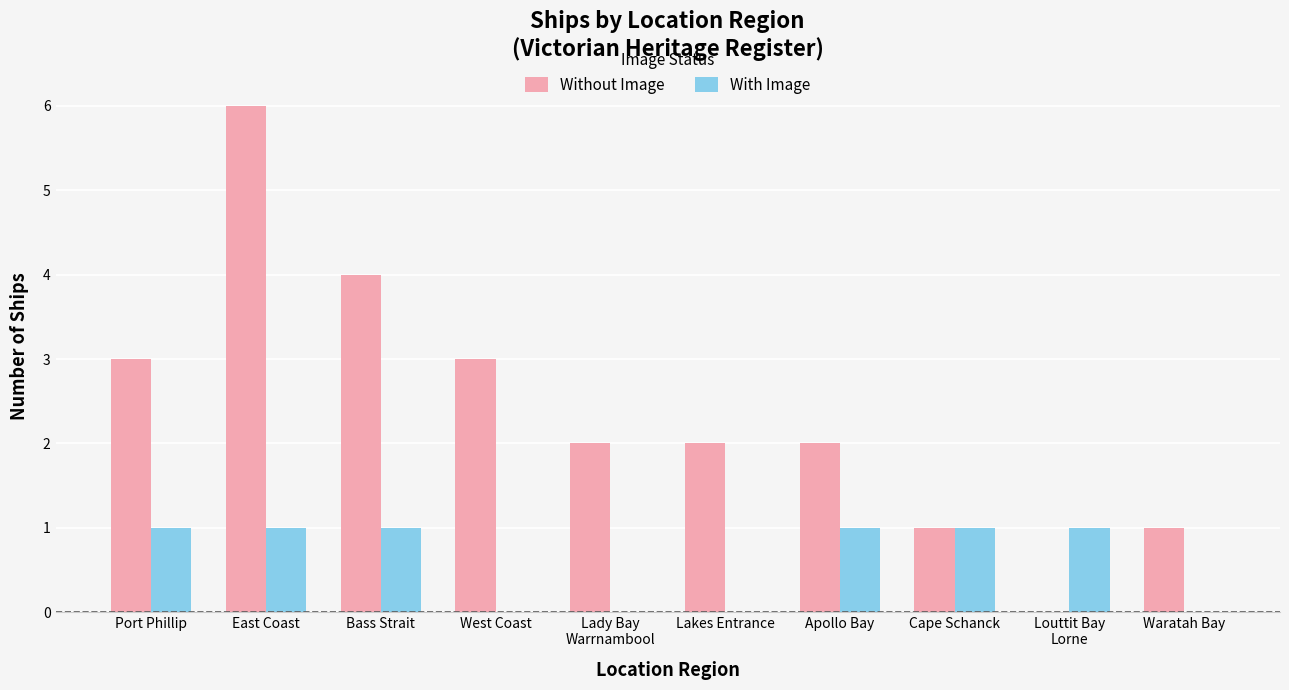

What is the maximum value shown in the chart?

6